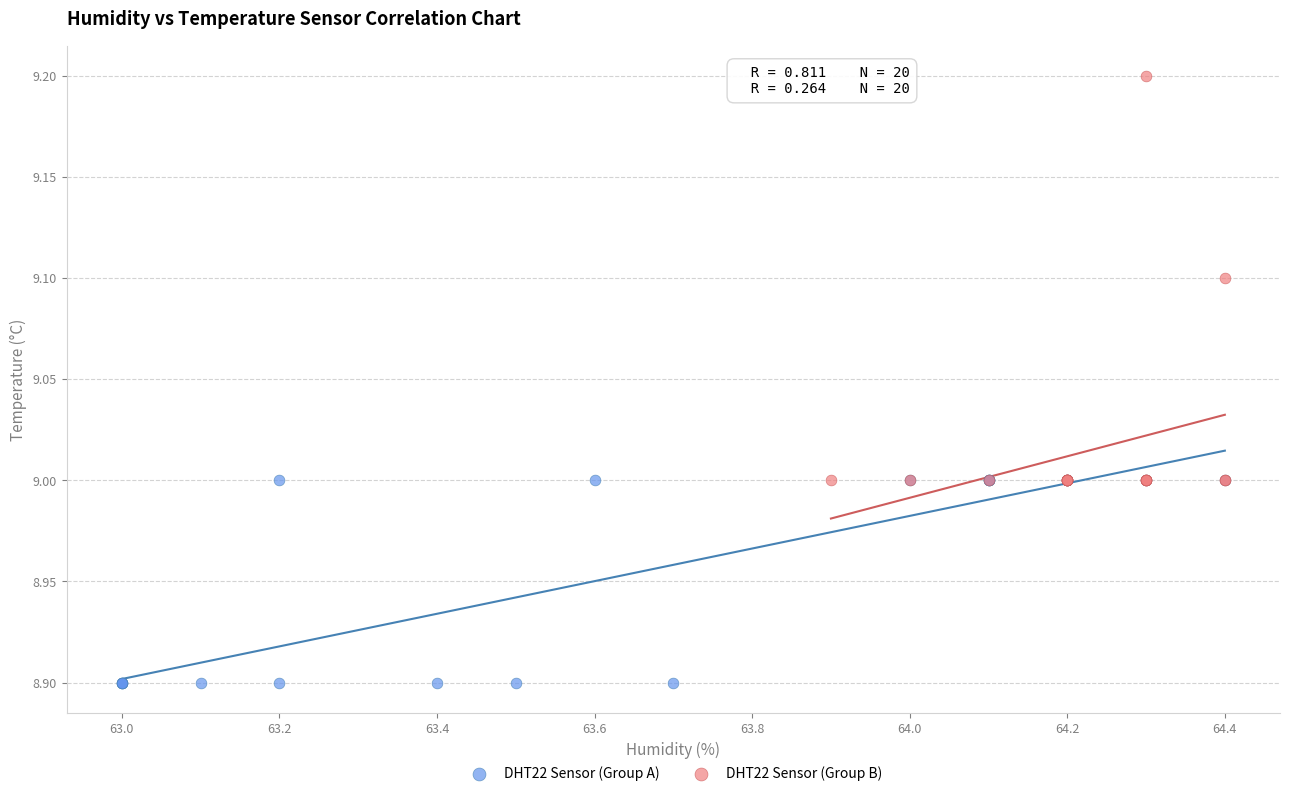

Which series contains the highest Y value?

DHT22 Sensor (Group B)